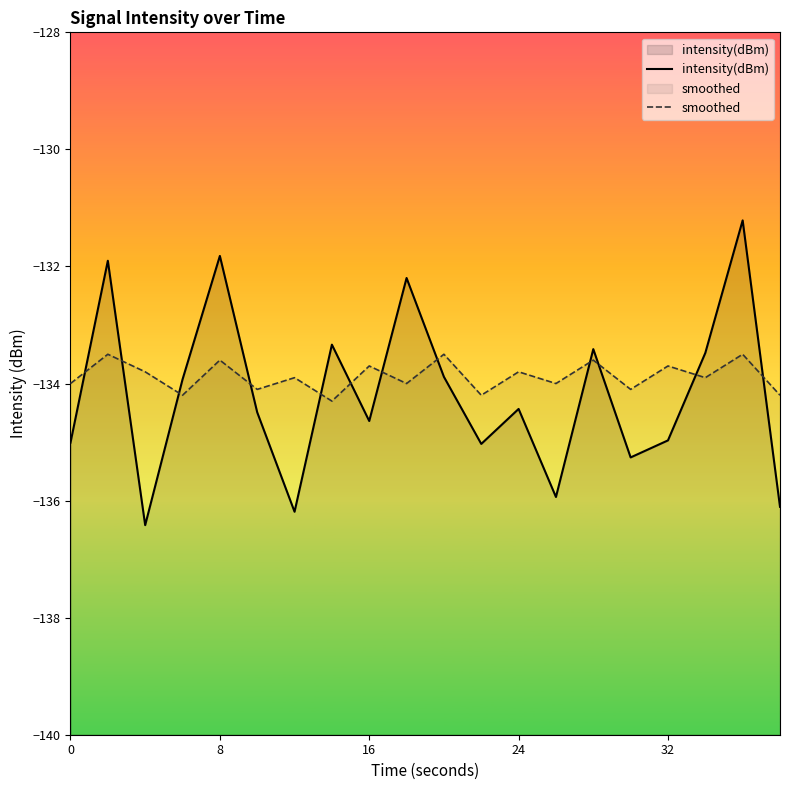

Rank the series by their maximum value, from lowest to highest.

smoothed, intensity(dBm)